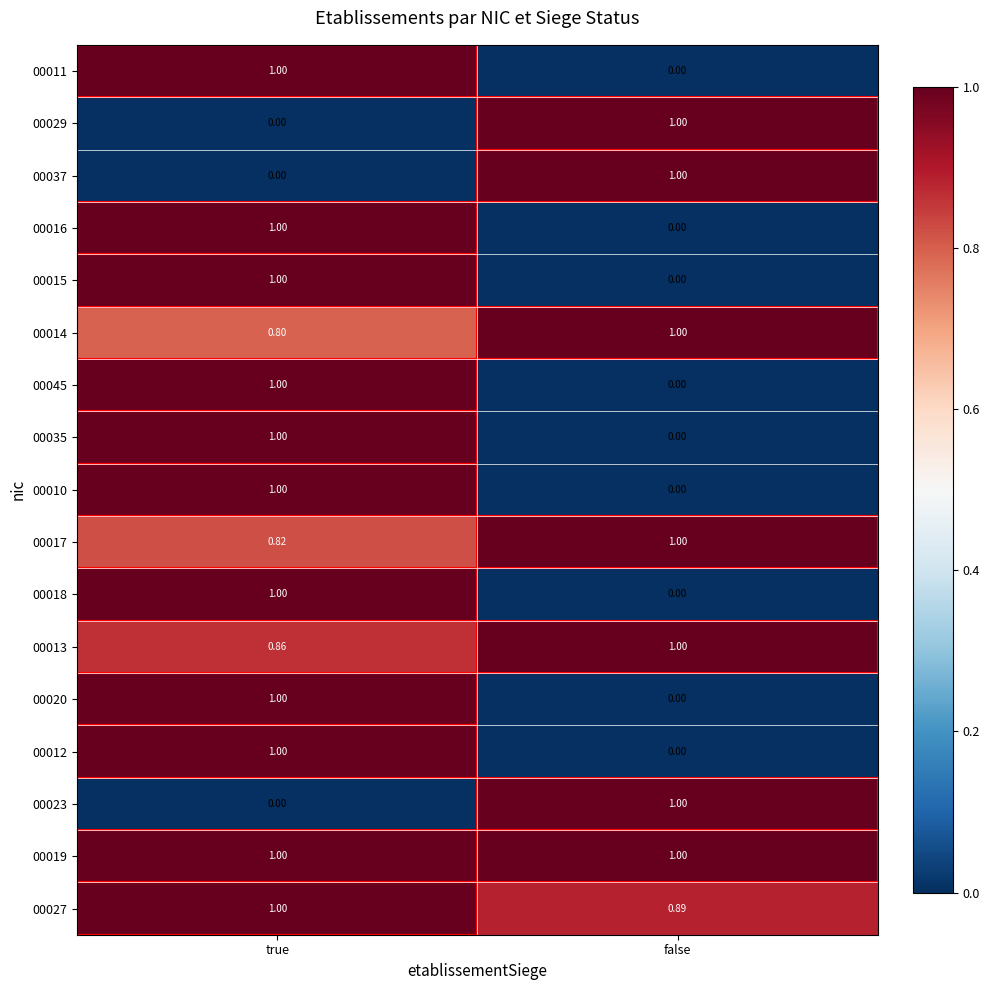

Where is 00017 nearest to the value 0?

true